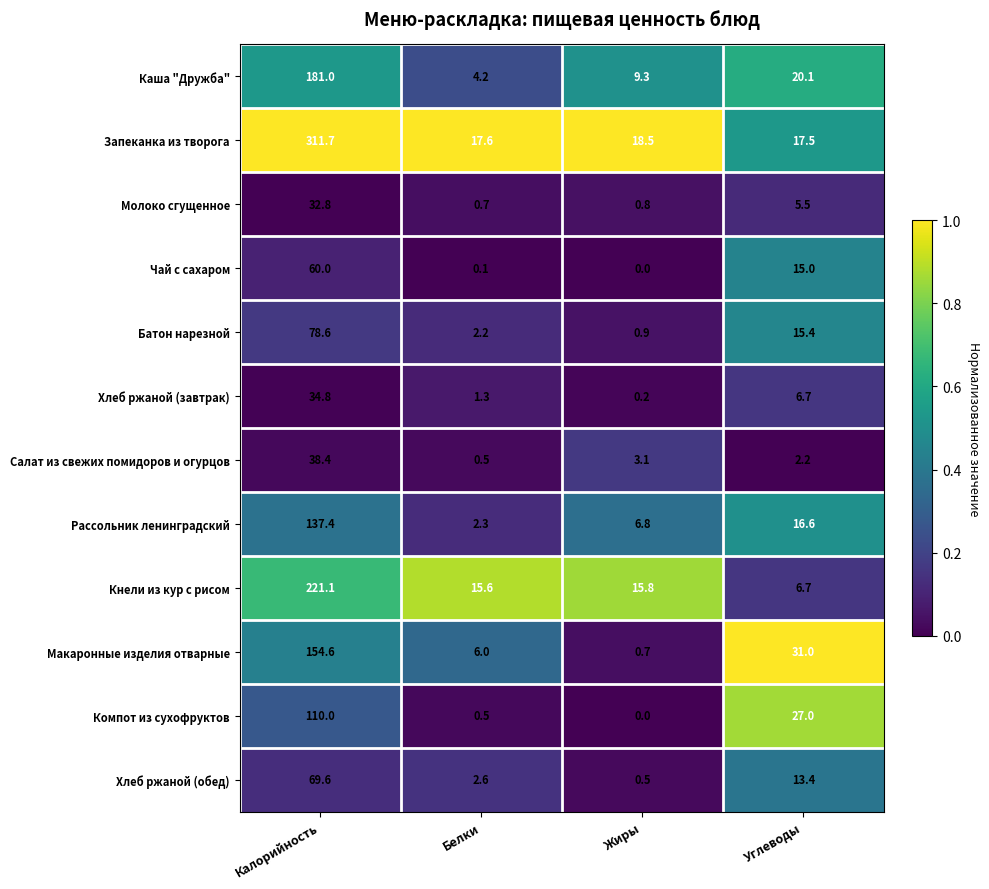

What is the difference between the maximum and minimum values in the Хлеб ржаной (обед) series?

69.1